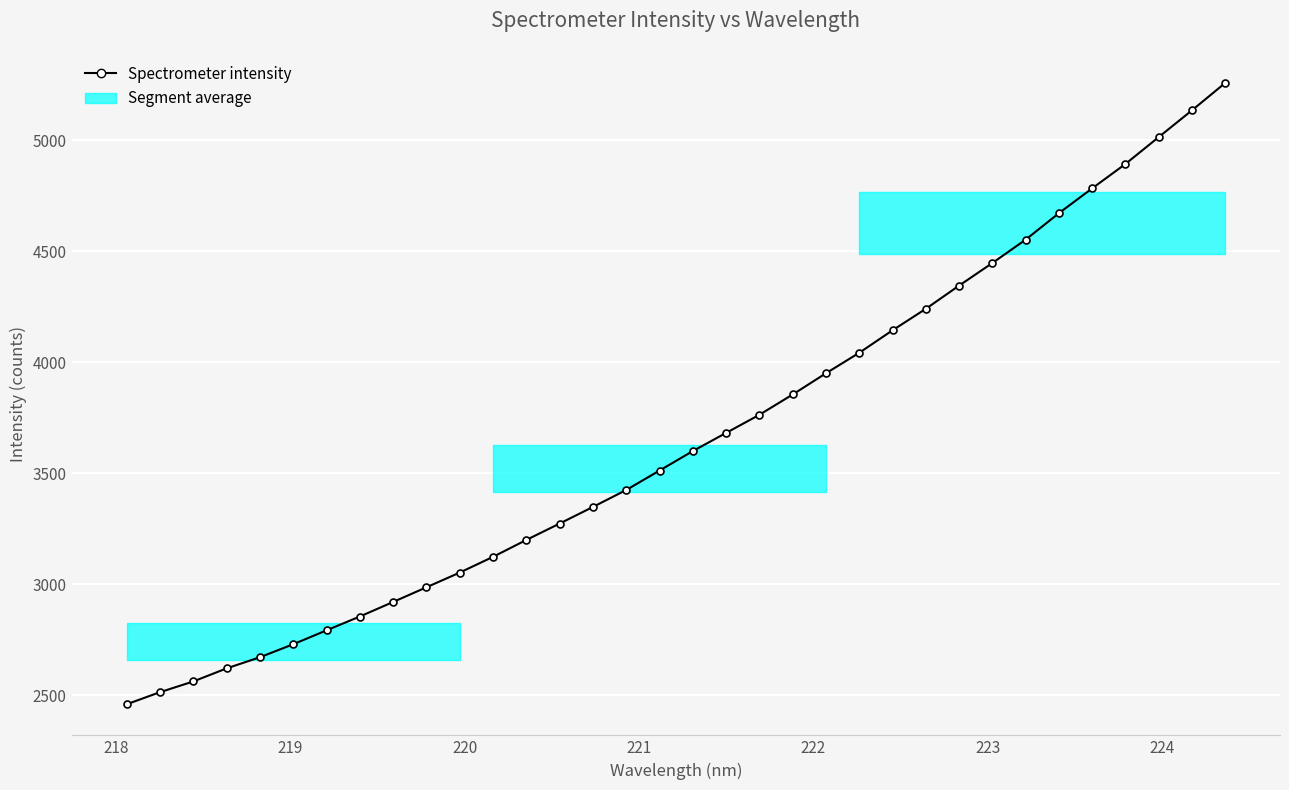

True or false: the data has more than 2 interior local peaks.

False